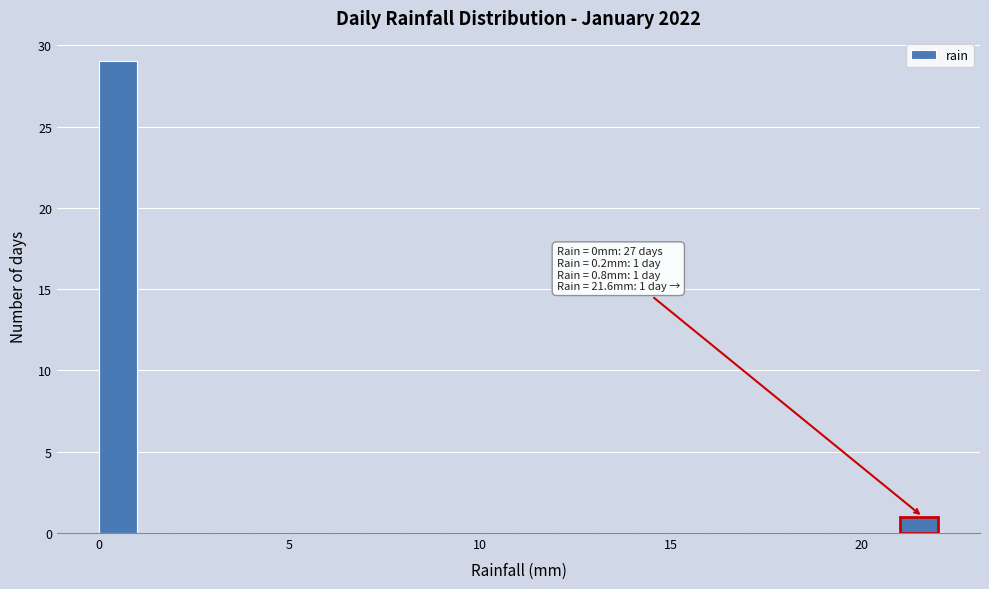

Around what value on the x-axis is the tallest bar? Give the approximate position of its centre, as read against the axis.

0.5